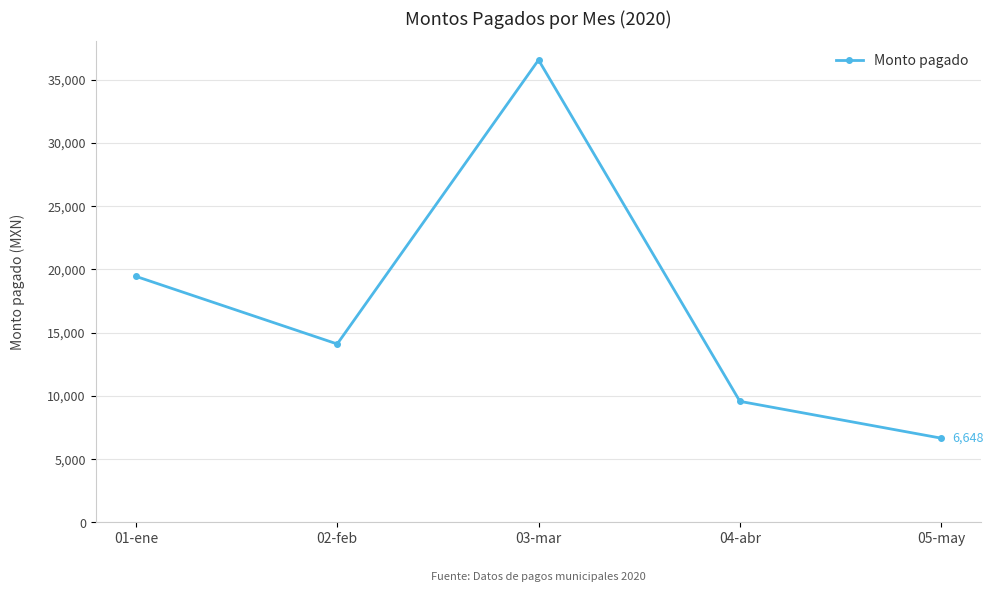

Which category has the lowest value across all series?

05-may